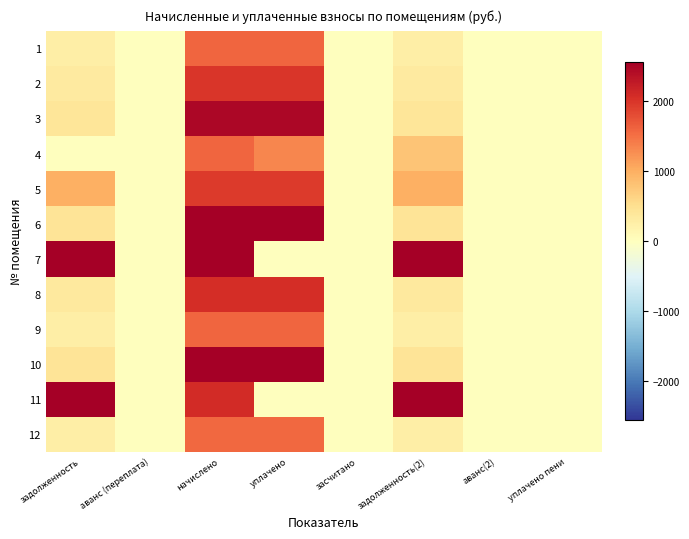

Between начислено and уплачено, which series saw the biggest shift?

7